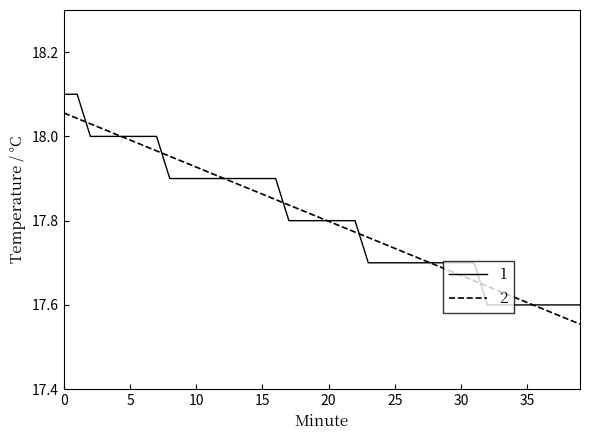

Rank the series by their maximum value, from highest to lowest.

1, 2